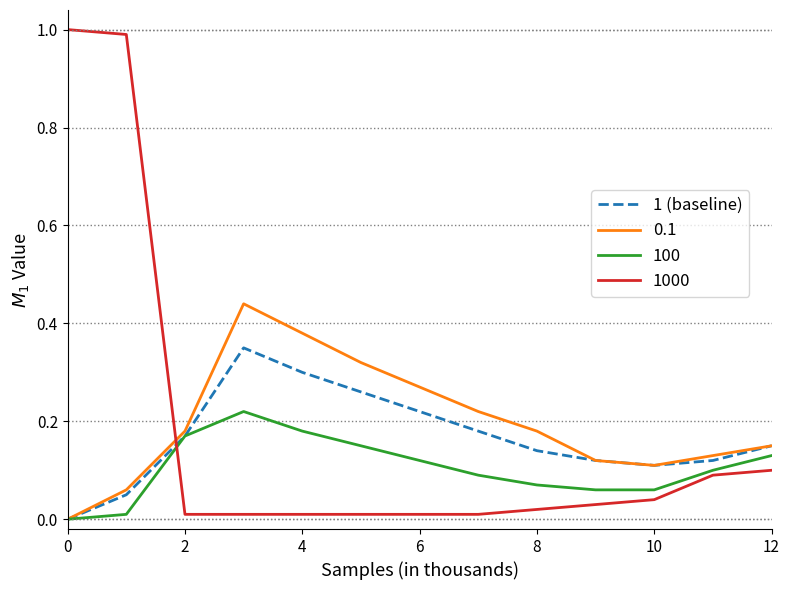

List the series in order of their peak value, highest first.

1000, 0.1, 1 (baseline), 100